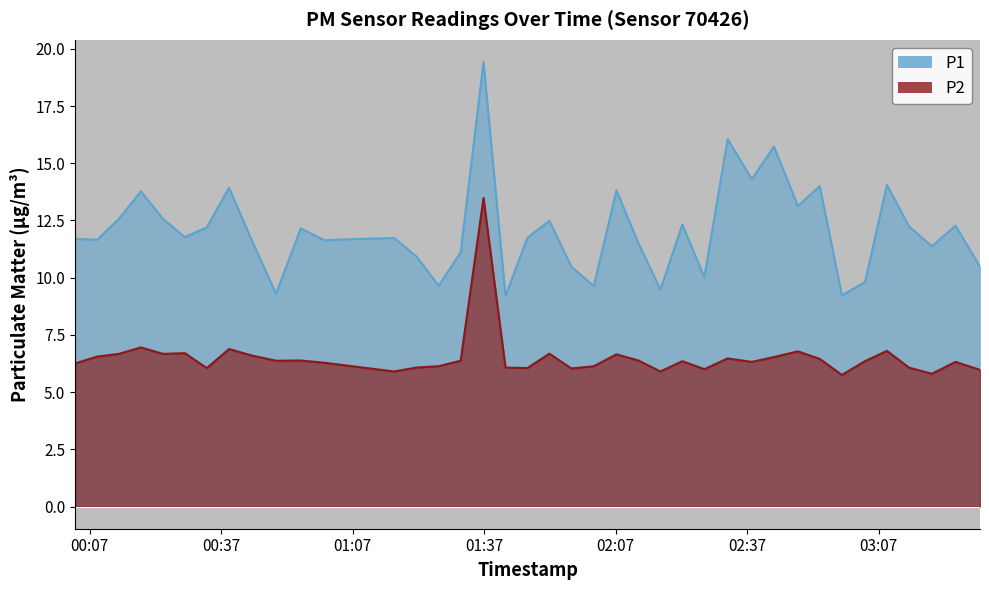

Where is the first local minimum for P1?

2023-08-07T00:08:39